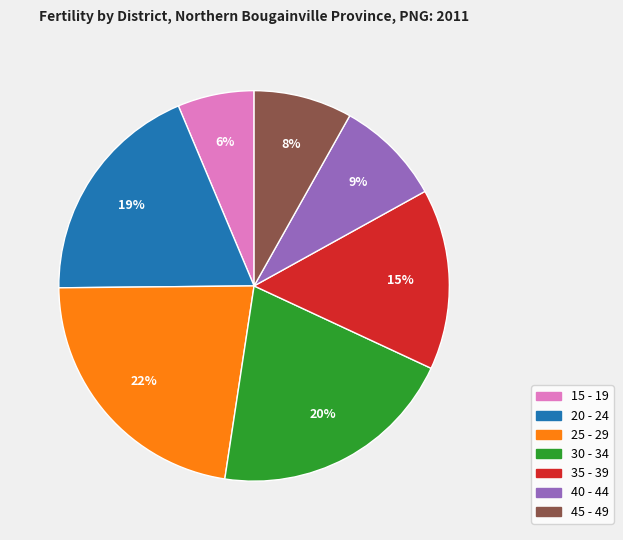

Rank the categories by value from lowest to highest.

15 - 19, 45 - 49, 40 - 44, 35 - 39, 20 - 24, 30 - 34, 25 - 29